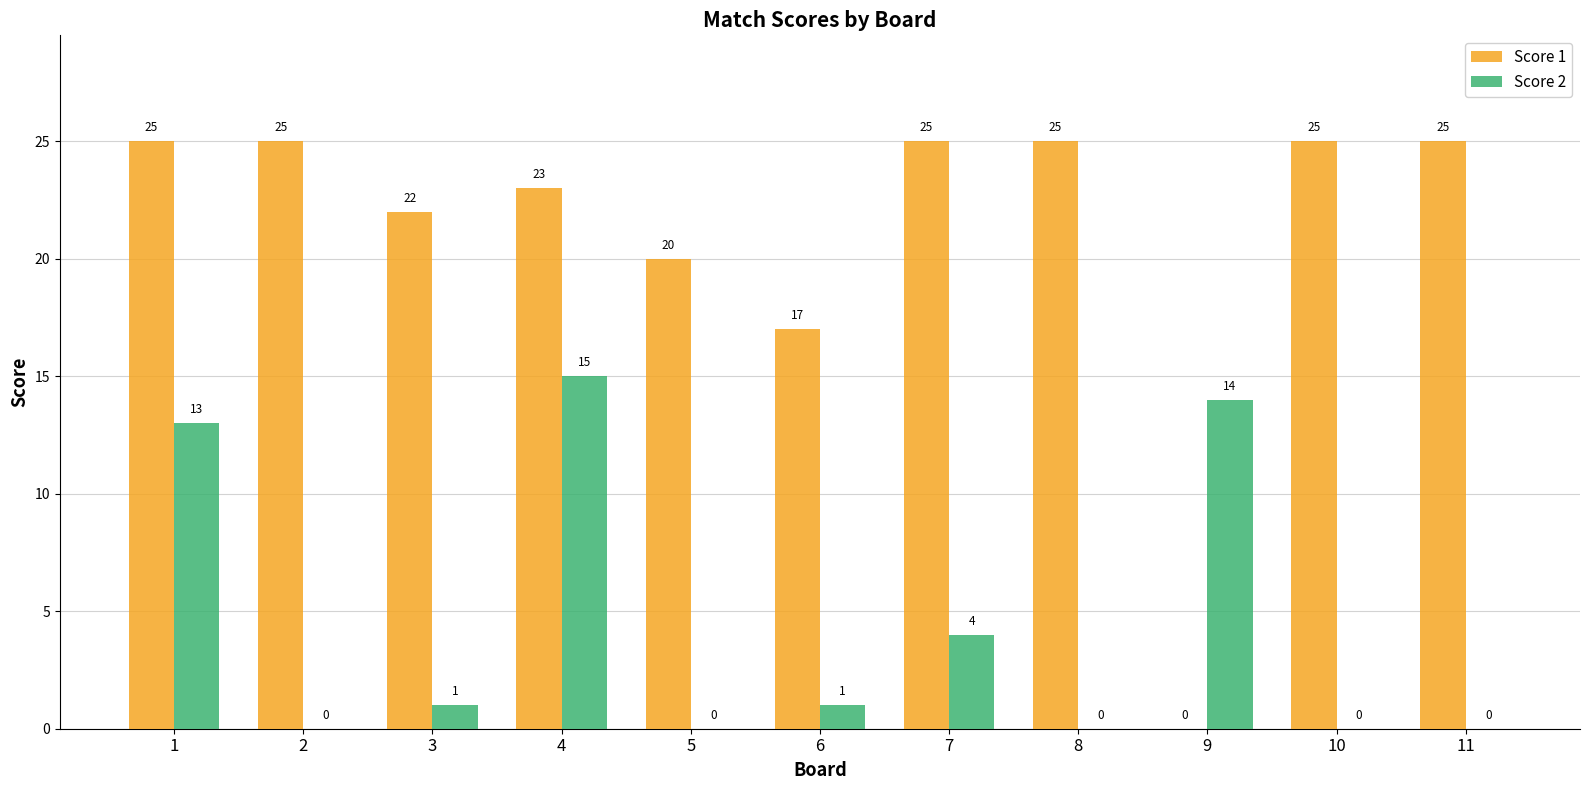

How many groups of bars are there?

11